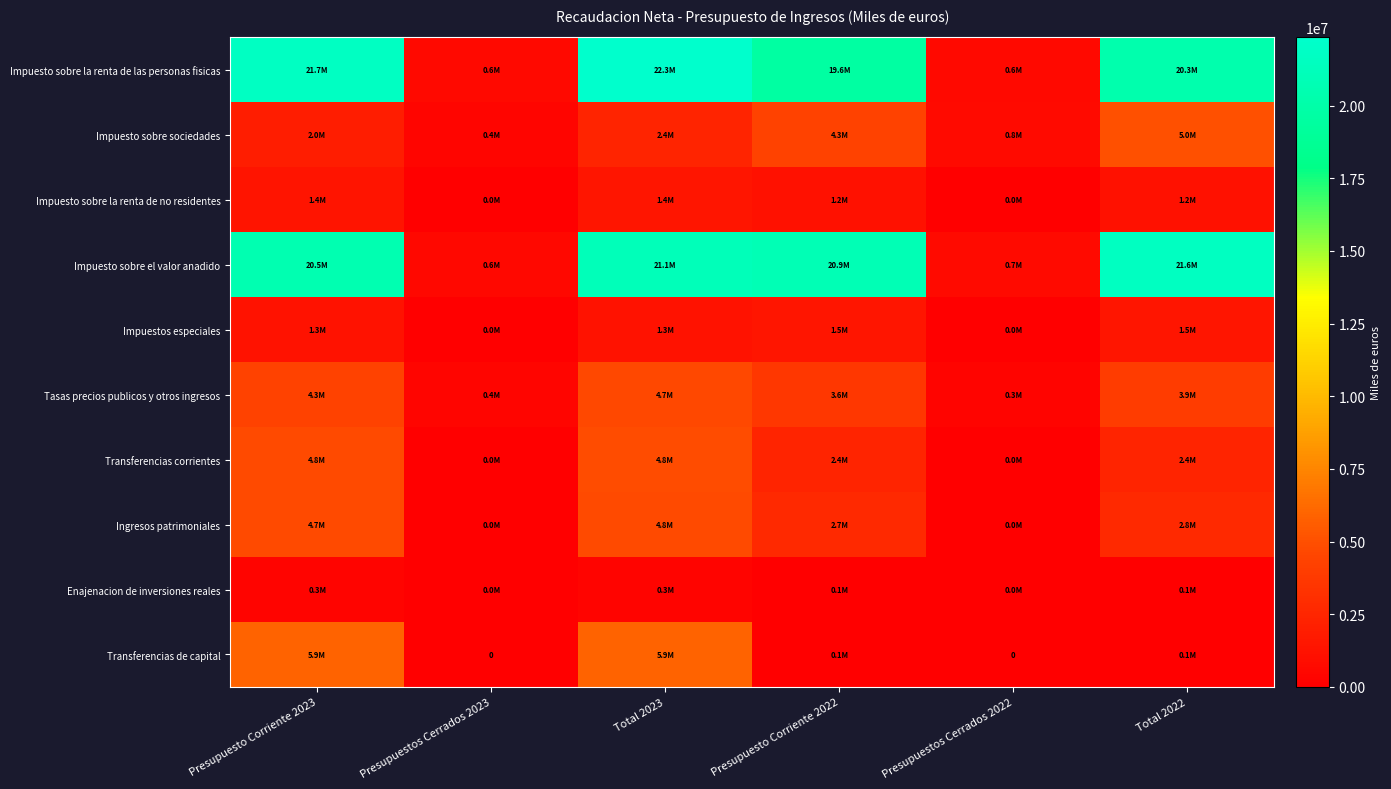

At which label does Impuesto sobre la renta de las personas fisicas first exceed 20263199?

Presupuesto Corriente 2023